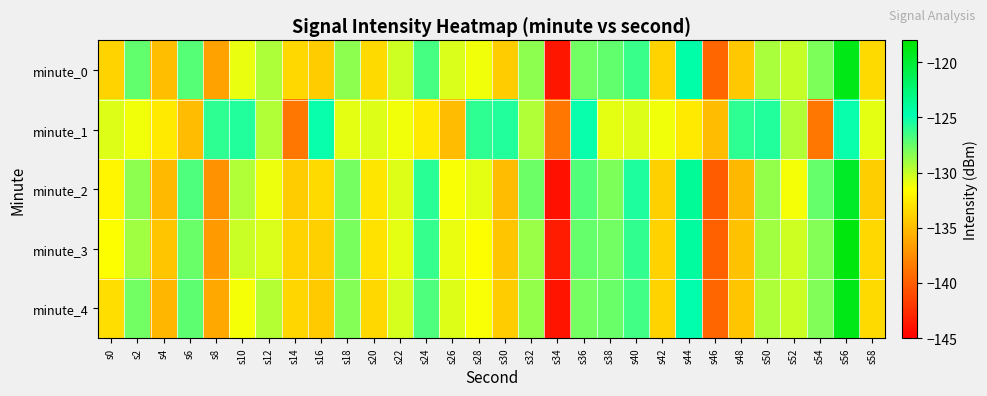

What is the difference between the highest and lowest values at s32?

1.7